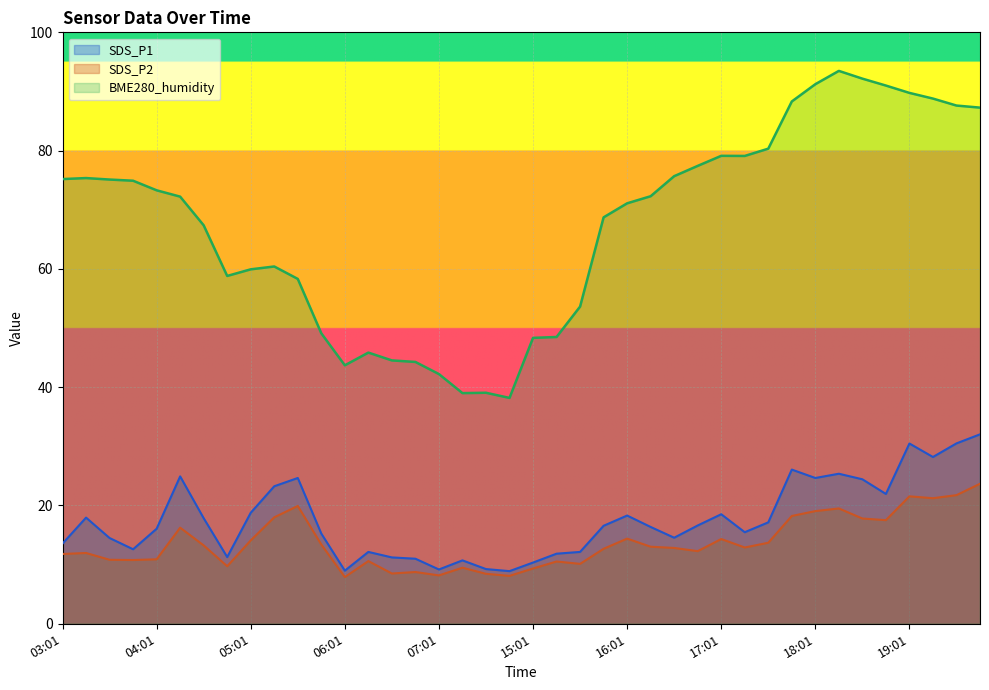

What is the sum of the SDS_P1 values at 18:46 and 05:01?

40.7